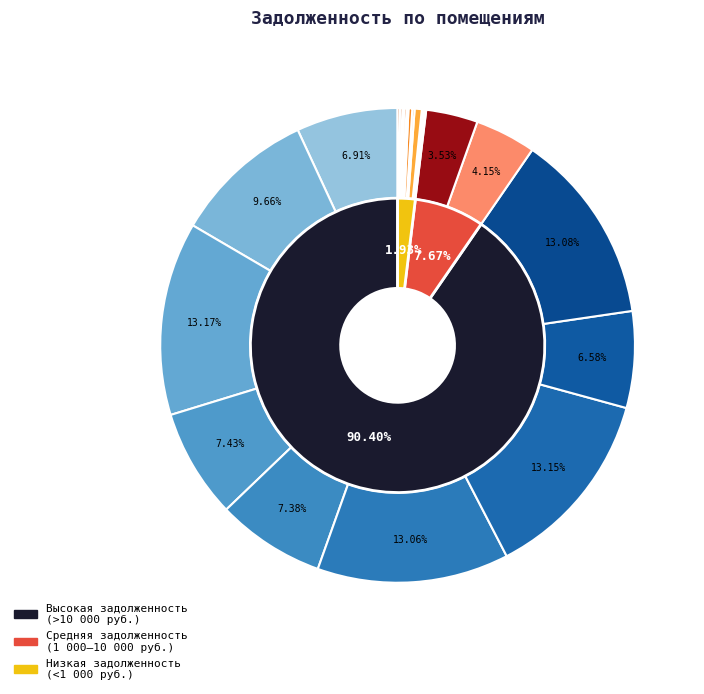

The 2 slice represents 1% of the pie. True or false?

False